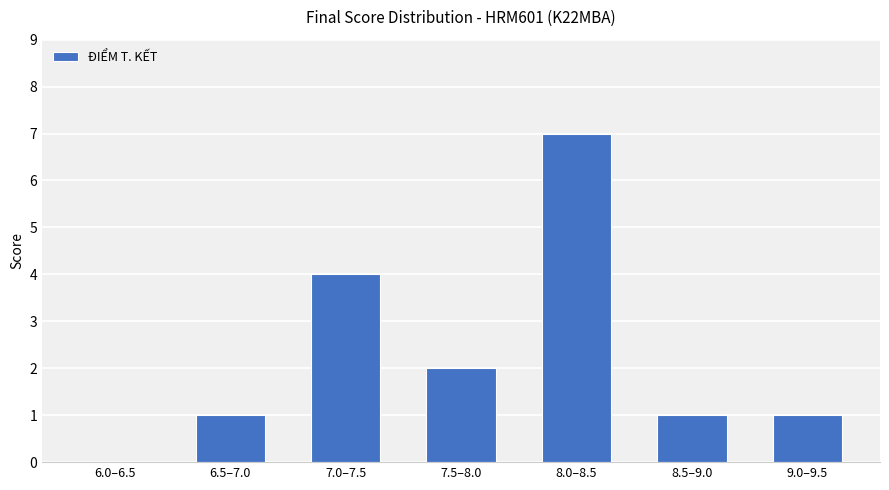

Does the chart contain stacked bars?

No